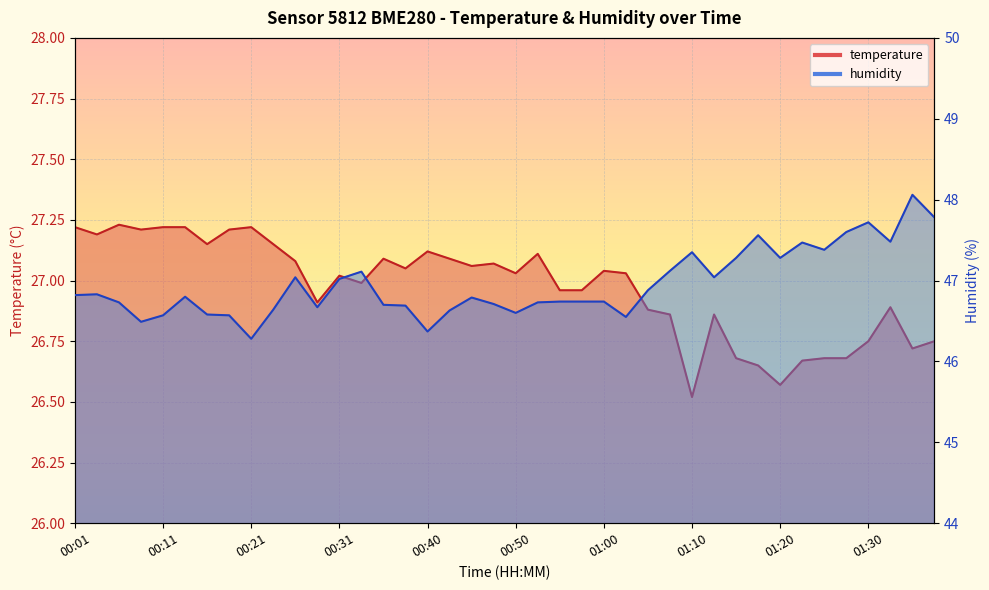

Which category has the highest value in the temperature series?

00:06